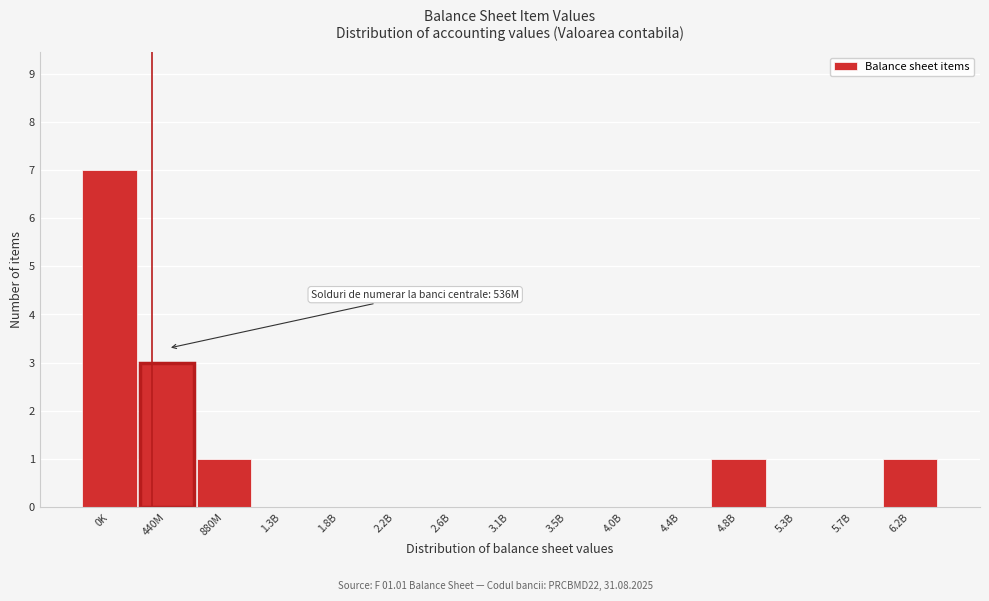

Reading left to right, transcribe all the data shown in this chart.

0K=7	440M=3	880M=1	1.3B=0	1.8B=0	2.2B=0	2.6B=0	3.1B=0	3.5B=0	4.0B=0	4.4B=0	4.8B=1	5.3B=0	5.7B=0	6.2B=1